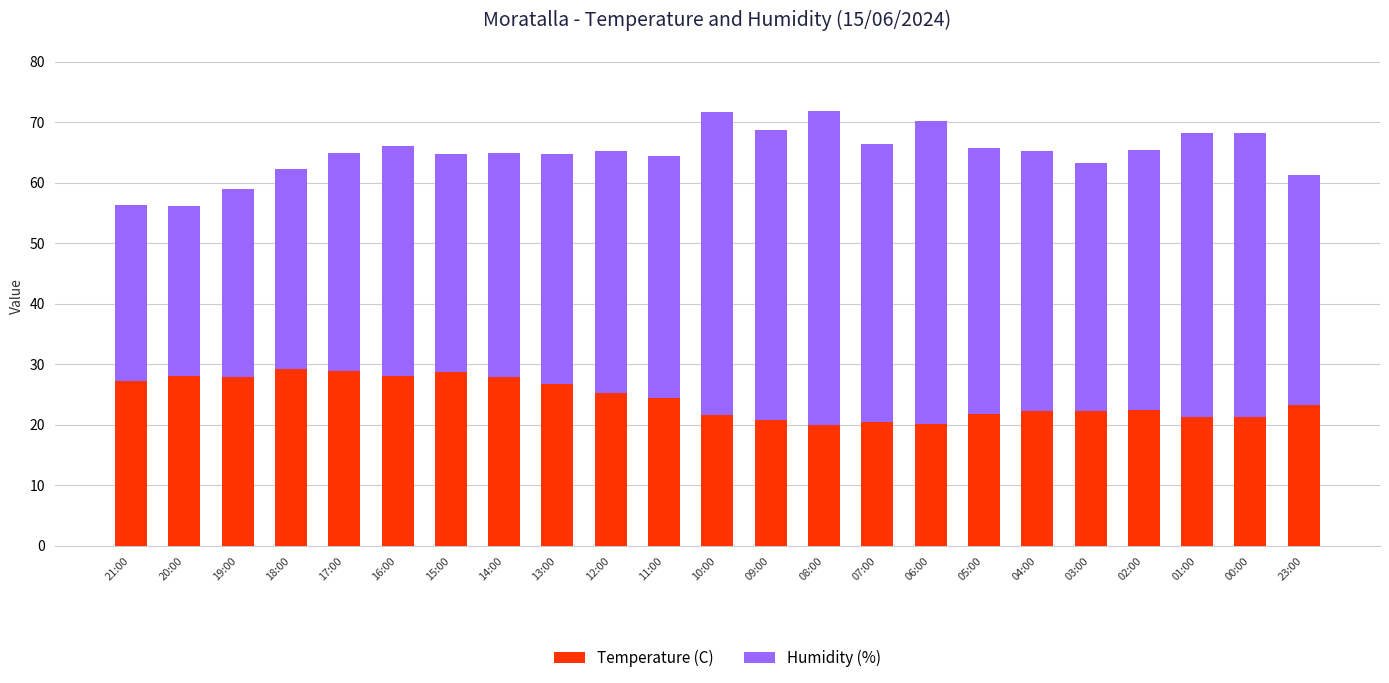

What is the sum of all Temperature (C) values?

560.4